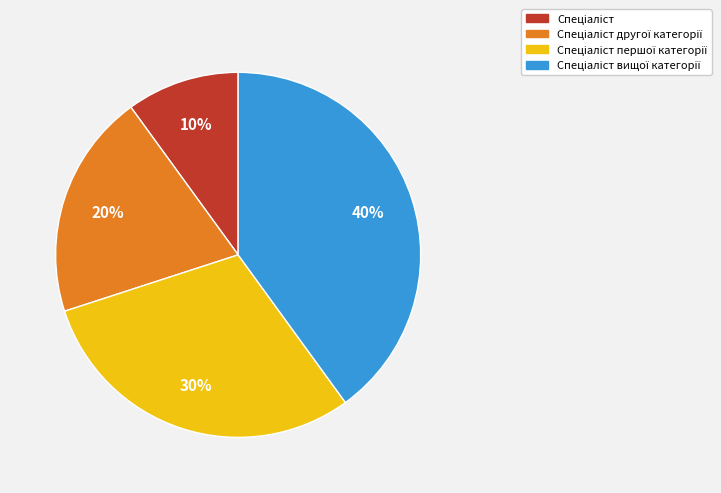

How many segments does this pie chart have?

4